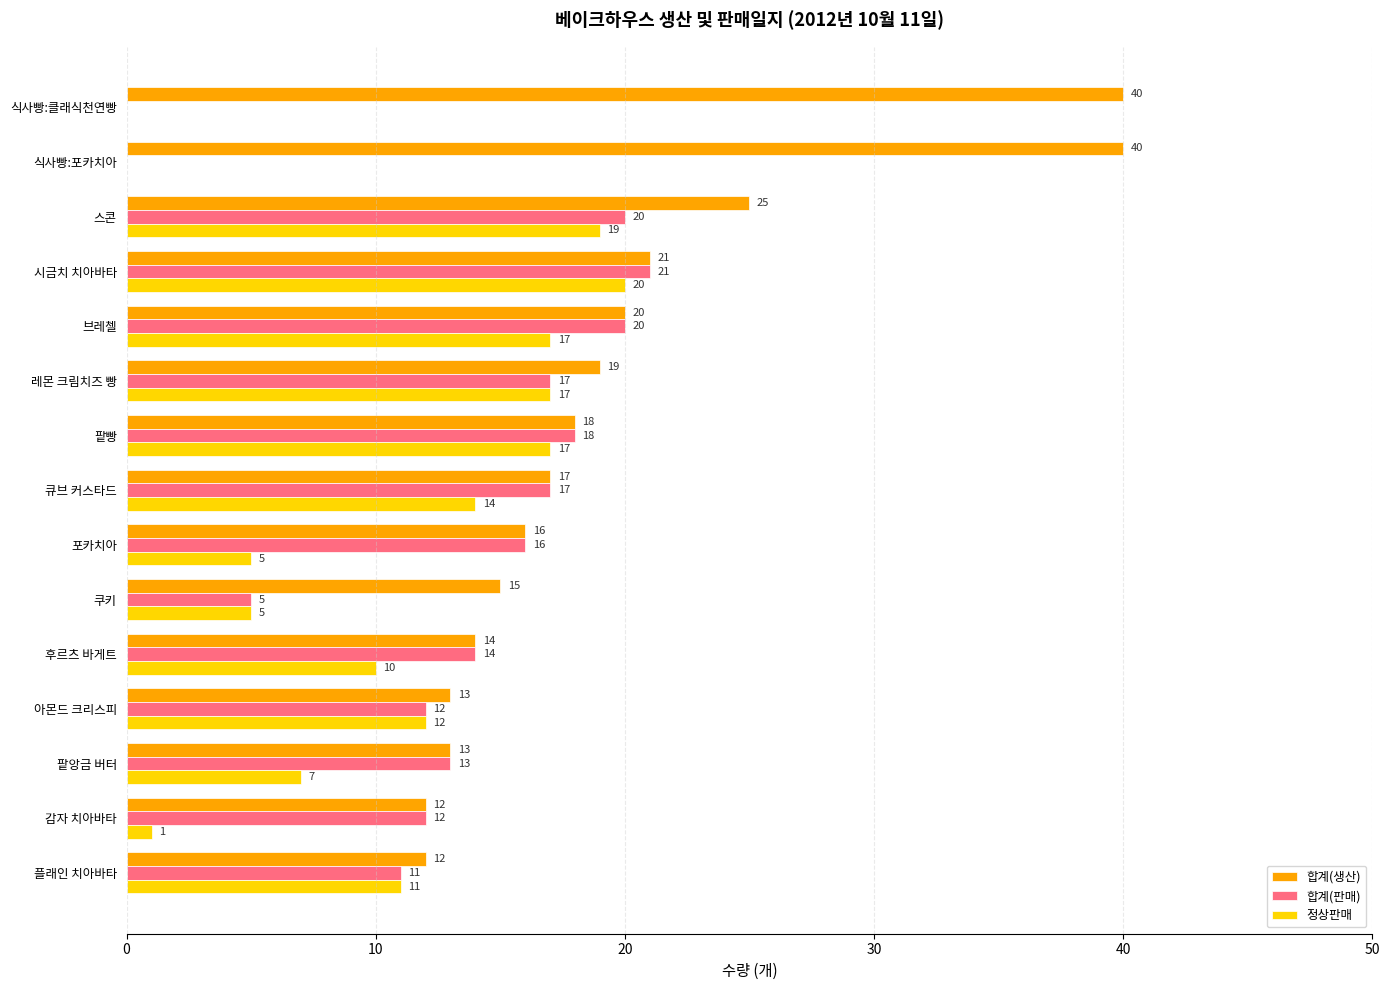

How many 정상판매 values are between 5 and 17?

10